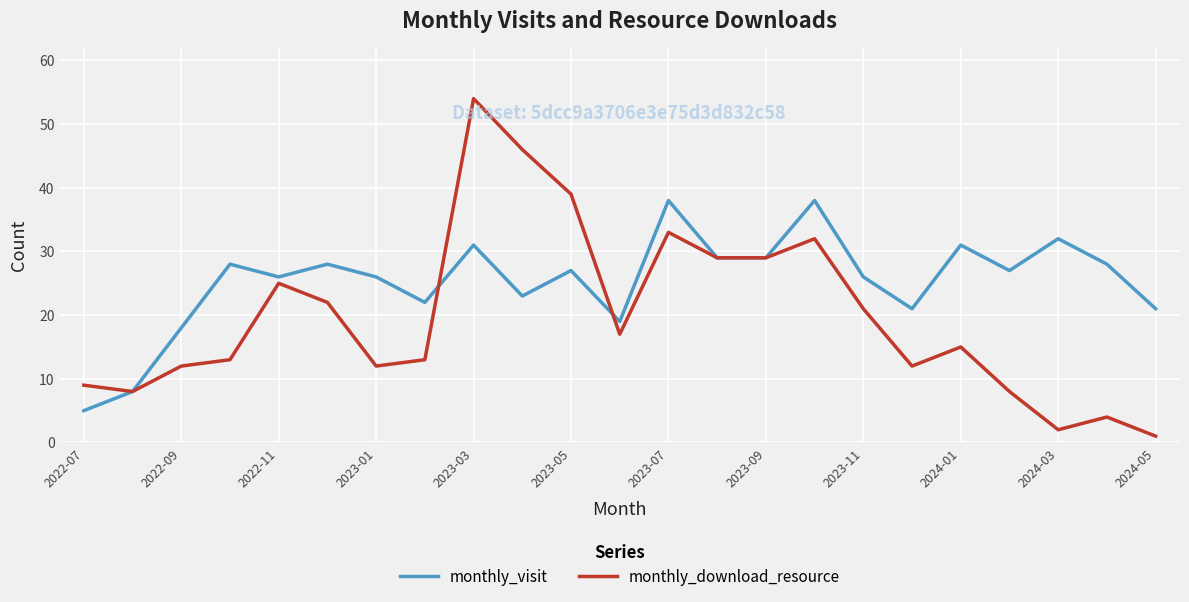

Which series has the largest range (max minus min)?

monthly_download_resource